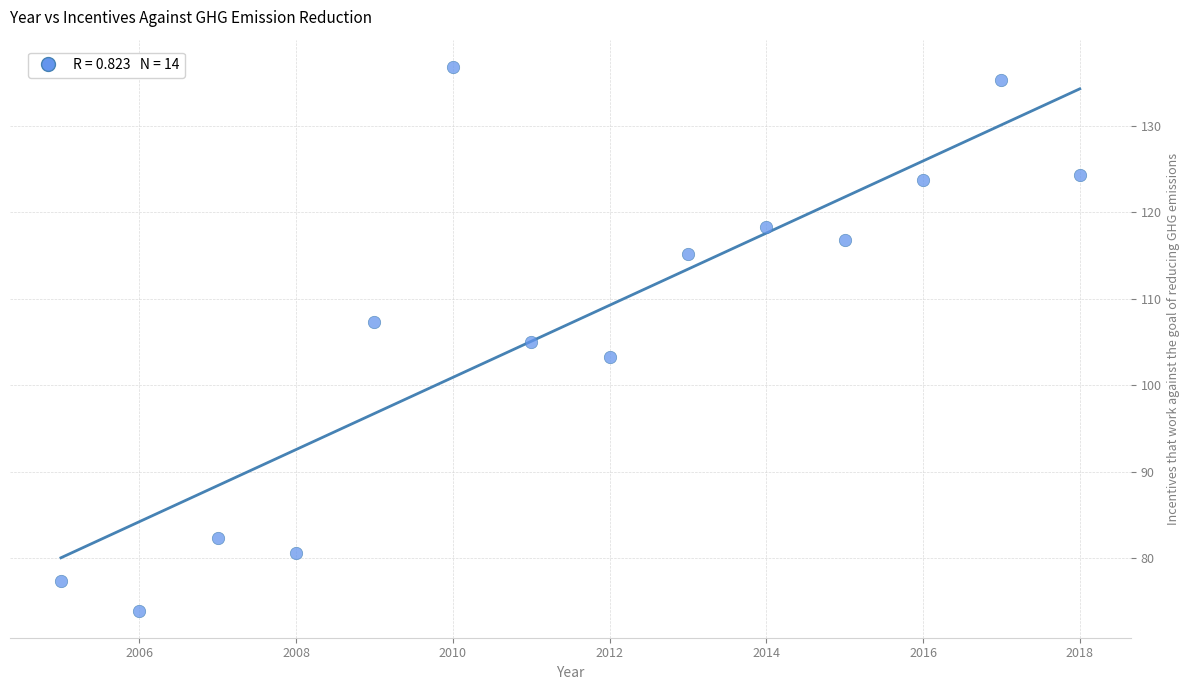

What is the range of Y values (max minus min)?

62.8